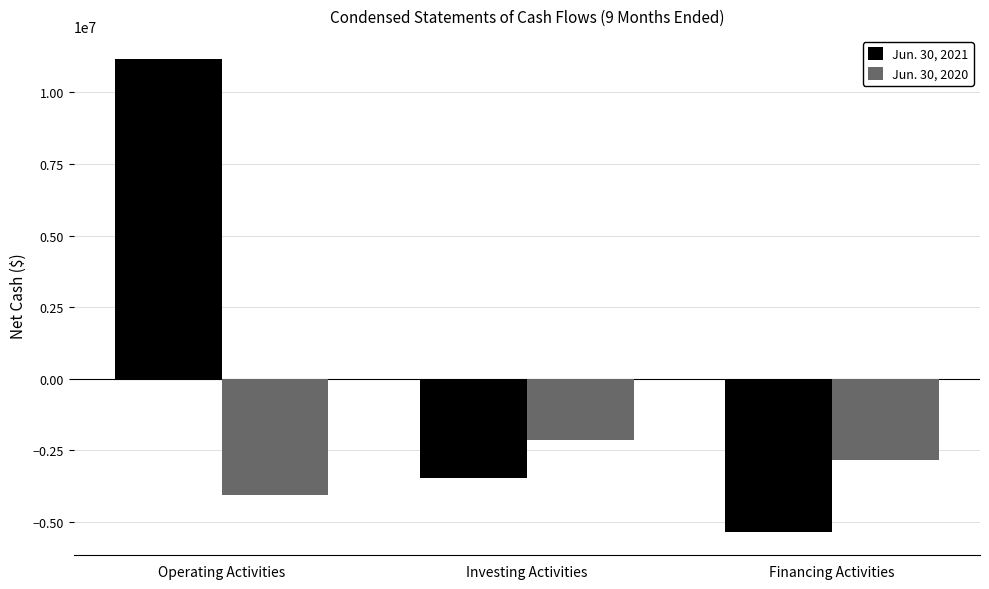

Read the Jun. 30, 2021 value at Financing Activities.

-5350283